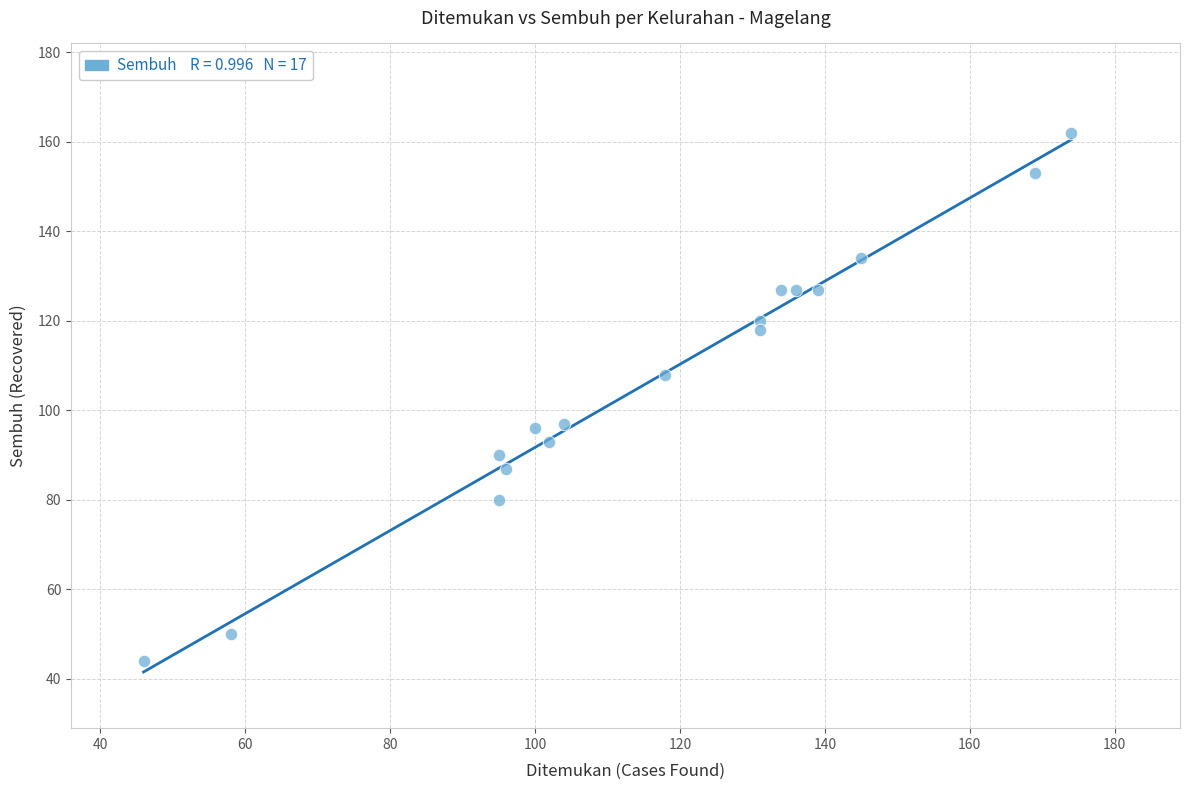

What is the range of X values (max minus min)?

128